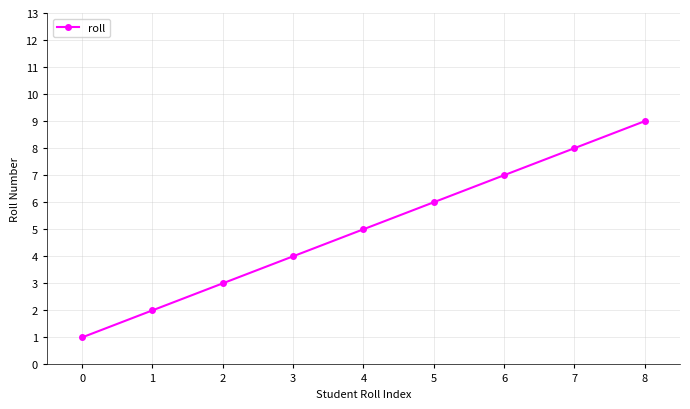

Reading left to right, list all the values displayed in this chart.

1	2	3	4	5	6	7	8	9